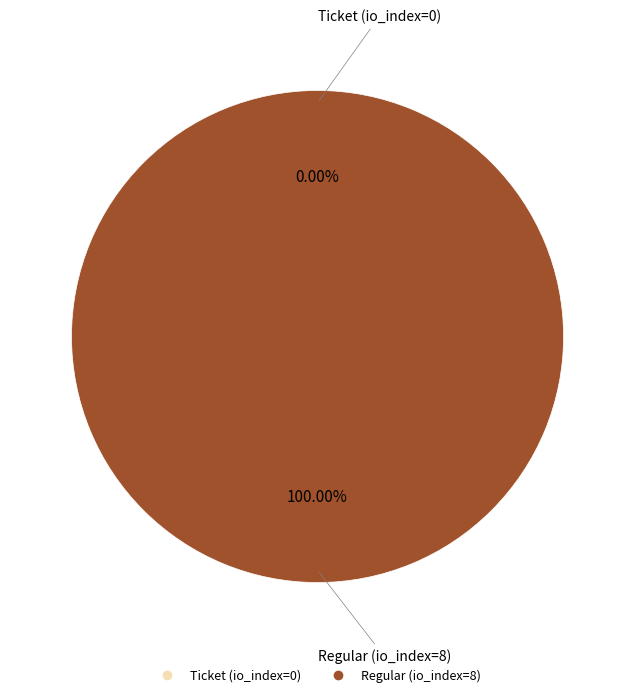

What percentage is NOT represented by Ticket (io_index=0)?

100.0%